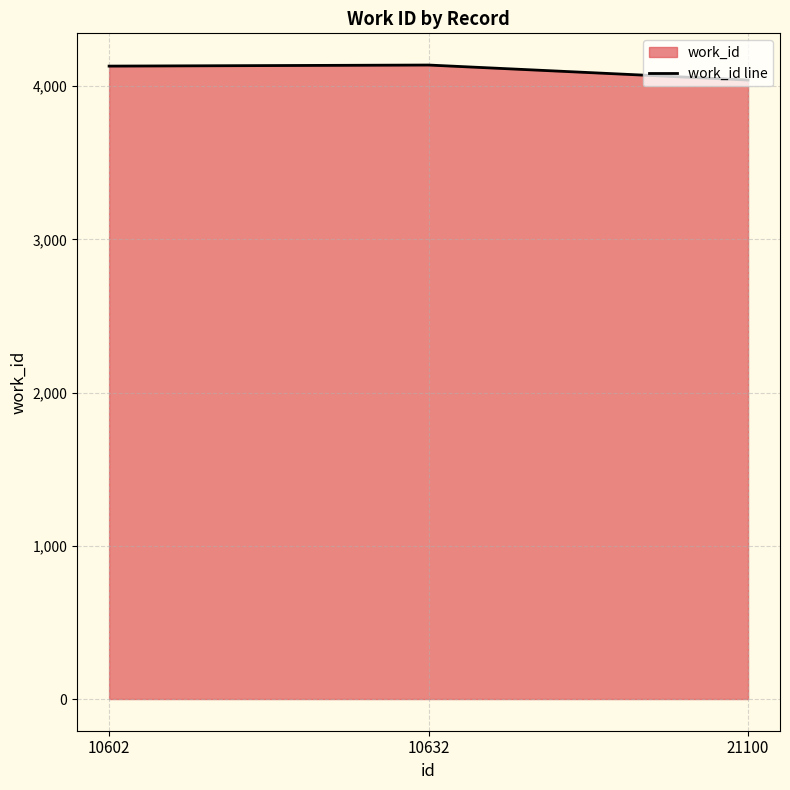

Does the chart have visible grid lines?

Yes